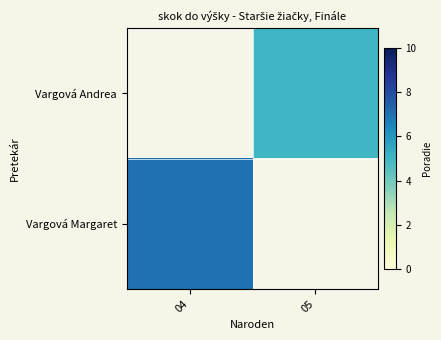

How many values in Vargová Margaret are above zero?

1